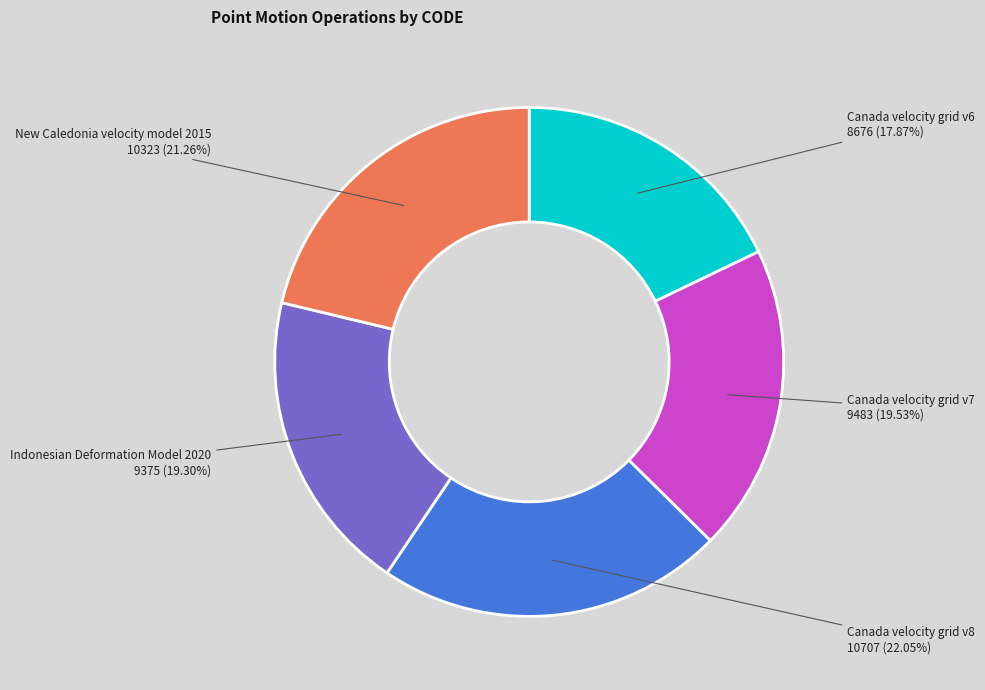

Is there any slice that represents more than half of the pie?

No